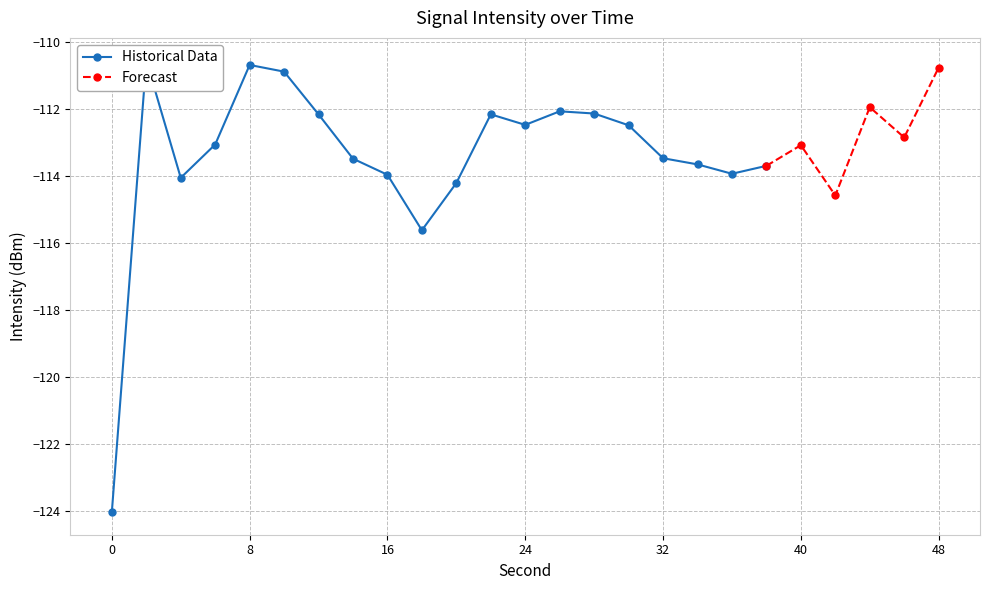

At which label does Forecast reach its peak?

48